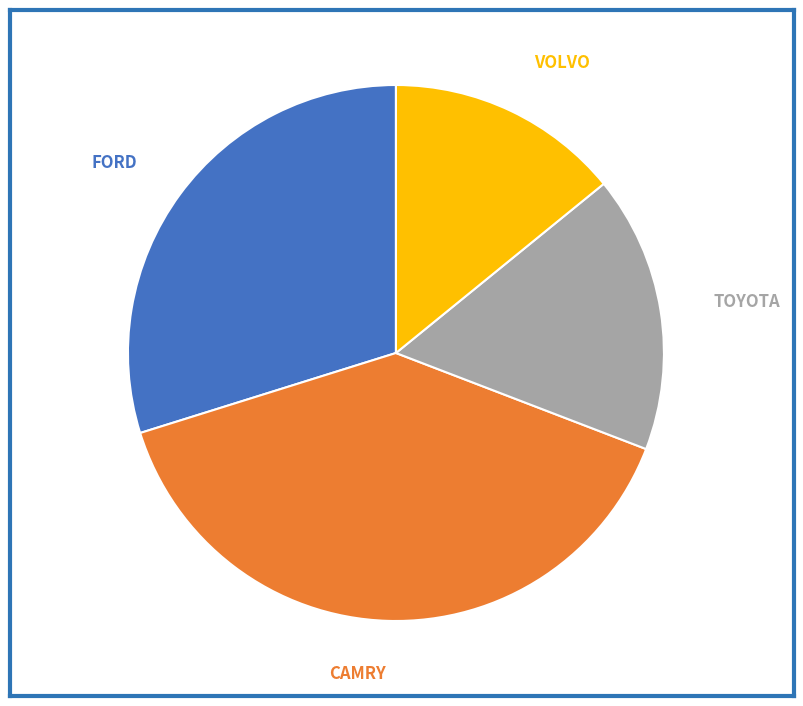

Approximately how many times larger is the value at FORD compared to CAMRY?

0.8